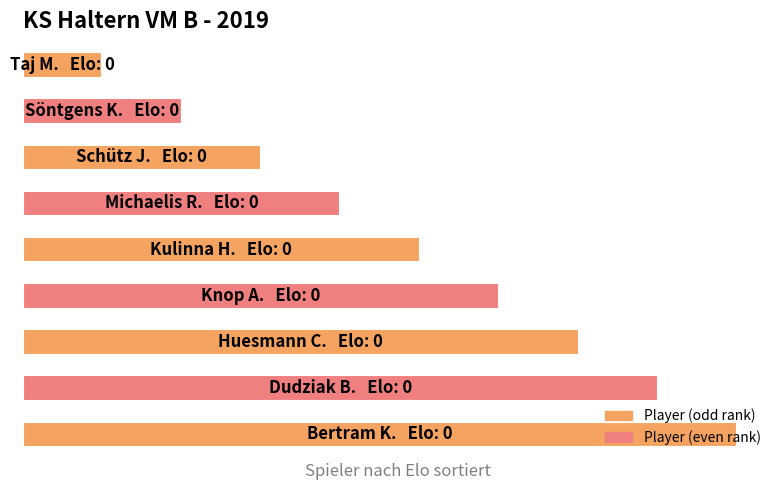

Where is the data nearest to the value 0?

8